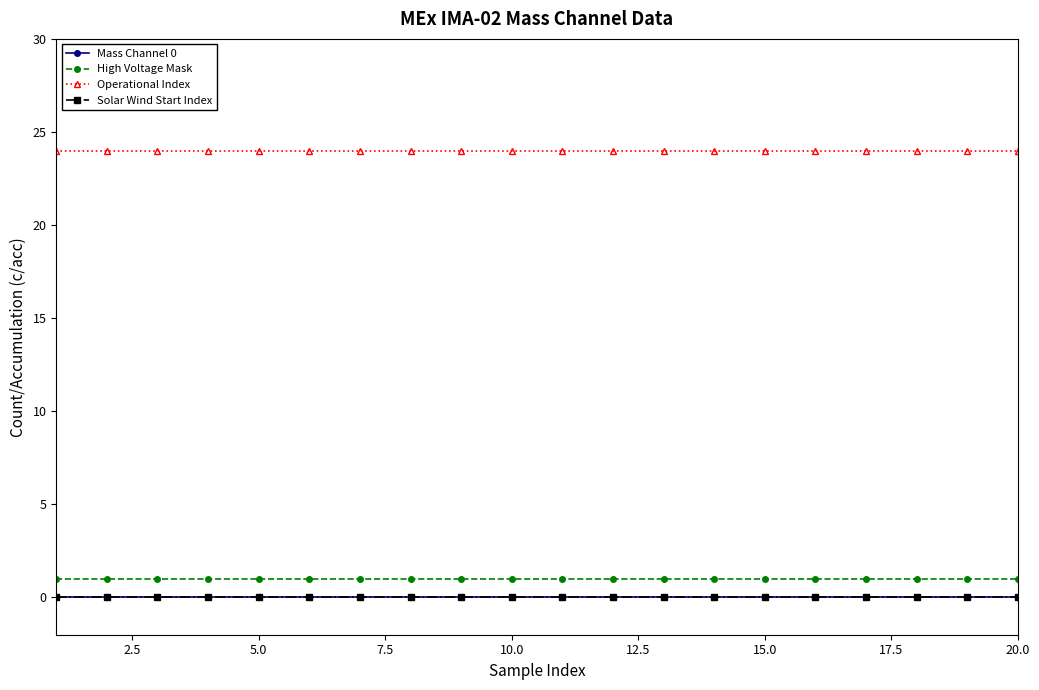

Does the chart have visible grid lines?

No